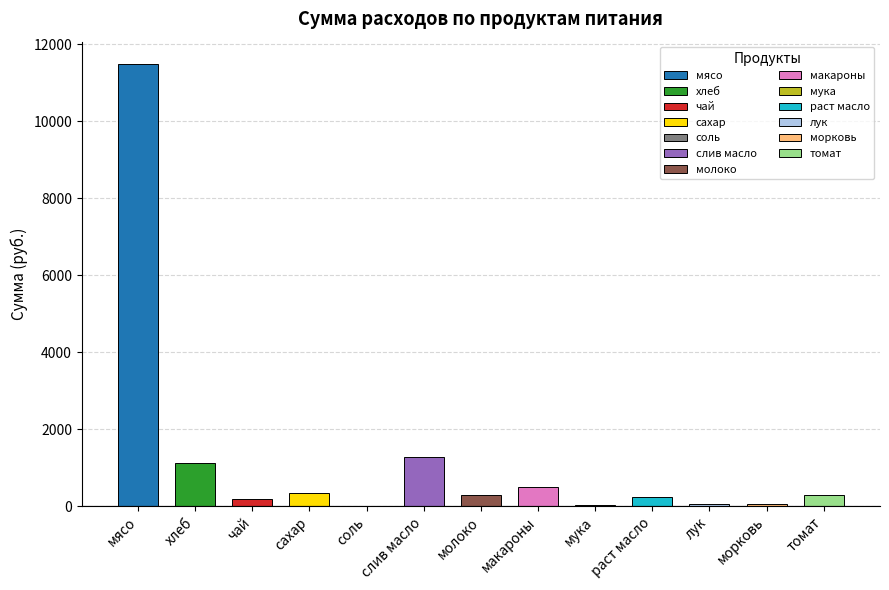

What is the sum of the values at сахар and соль?

354.4